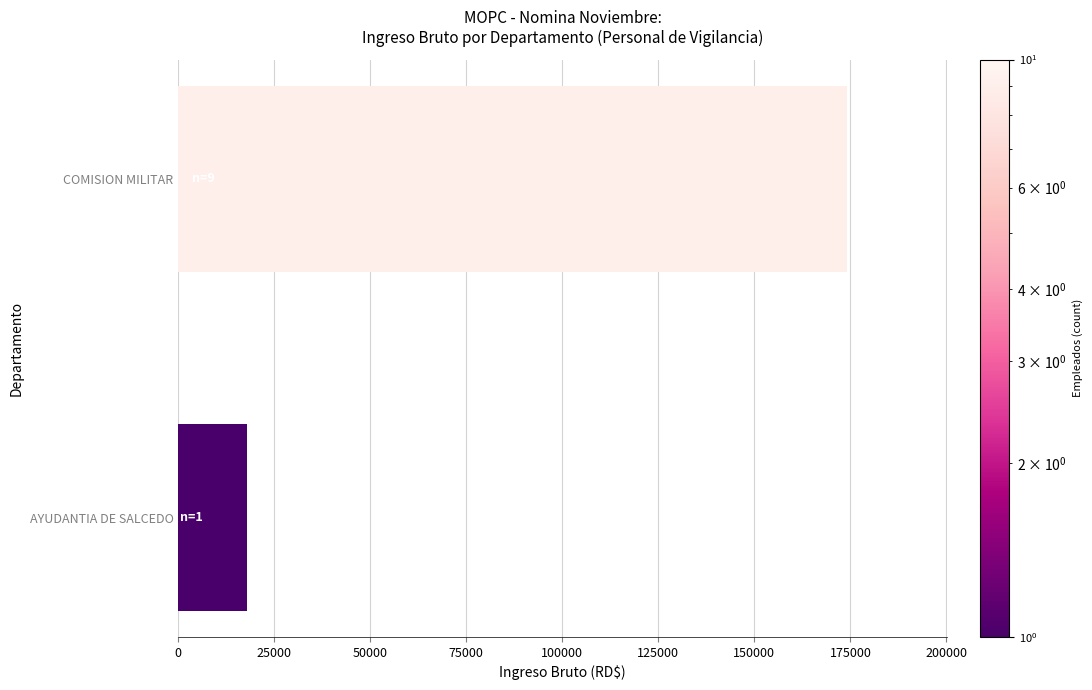

Rank the categories by value from lowest to highest.

AYUDANTIA DE SALCEDO, COMISION MILITAR